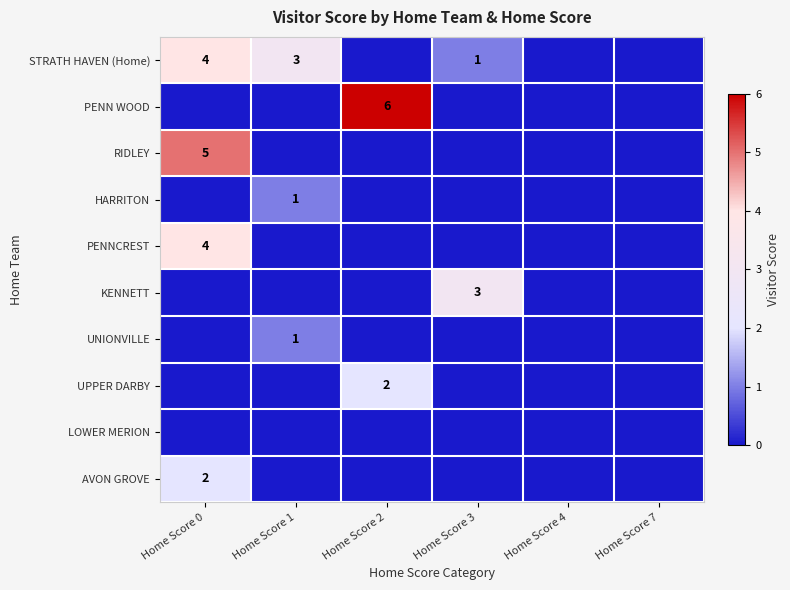

Is it true that RIDLEY equals 5 at Home Score 0?

True